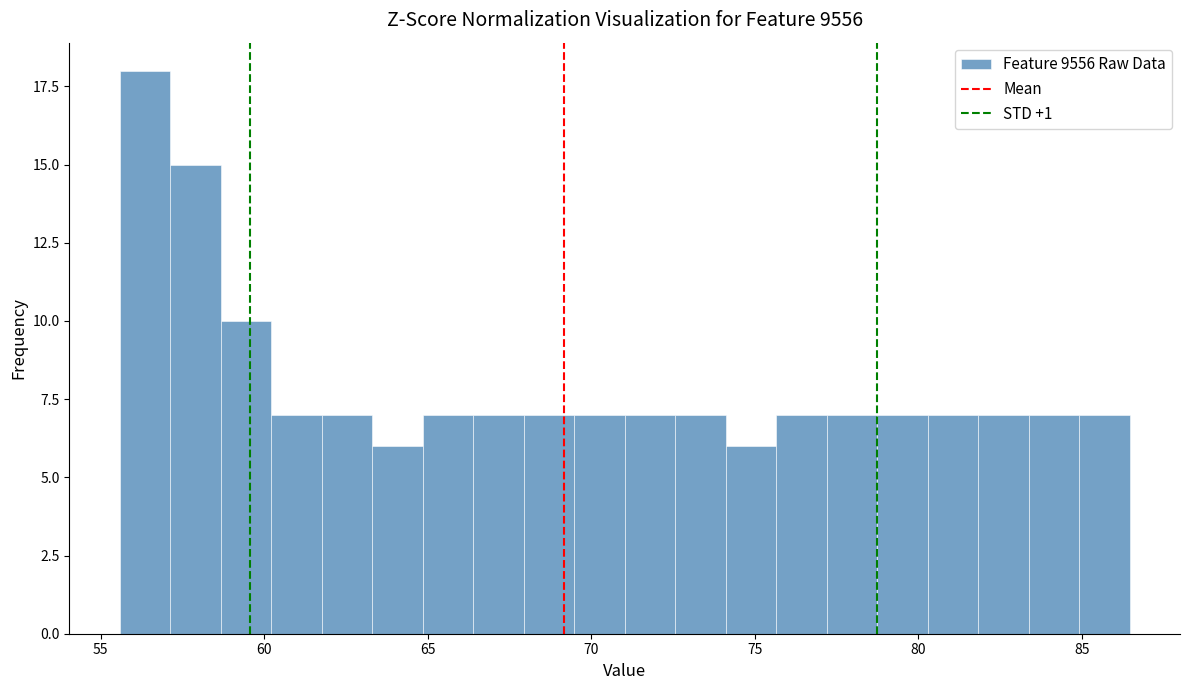

Read against the x-axis, roughly where is the centre of the tallest bar?

56.5